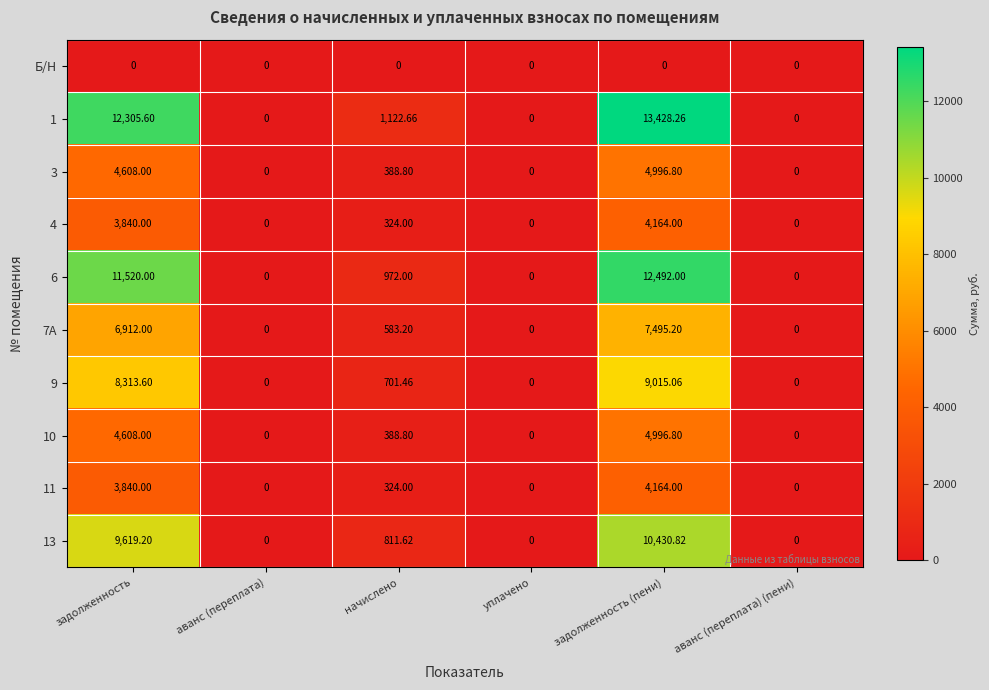

Which category has the highest value across all series?

задолженность (пени)